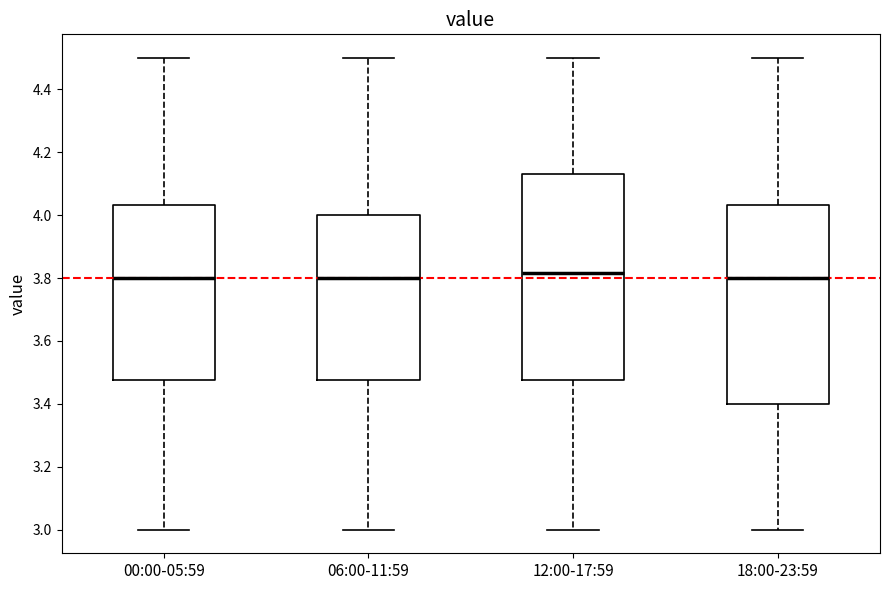

Comparing the boxes themselves (not the whiskers), which one is the tallest?

12:00-17:59